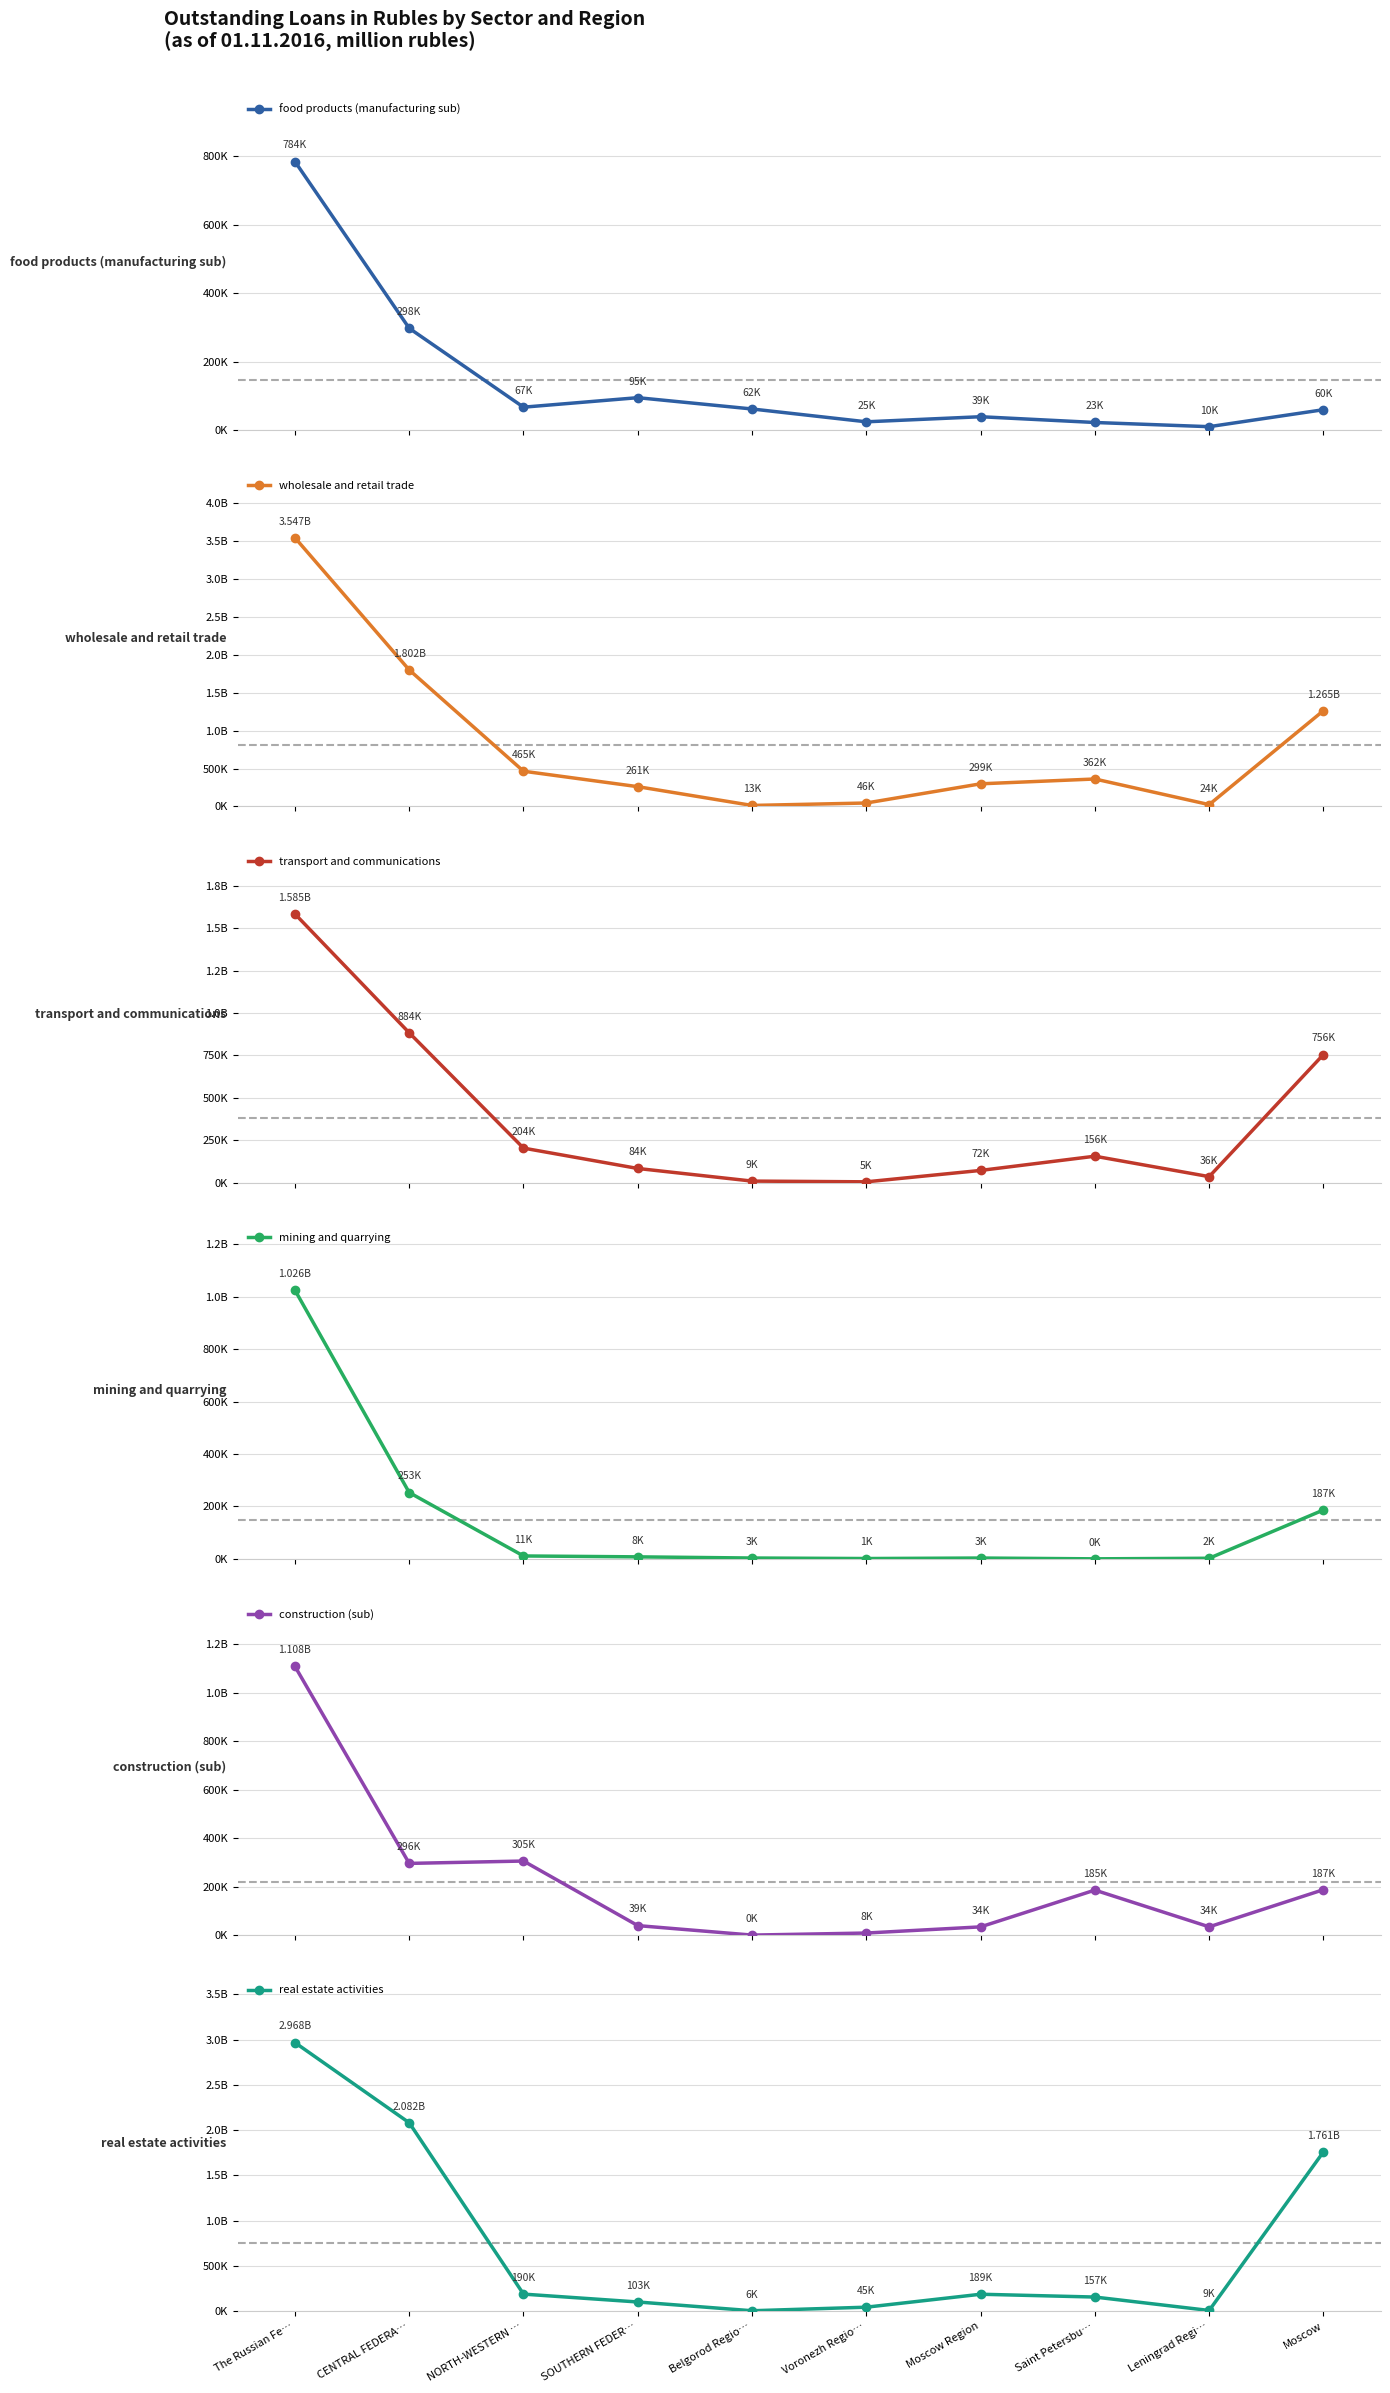

Count the number of data series in this chart.

6